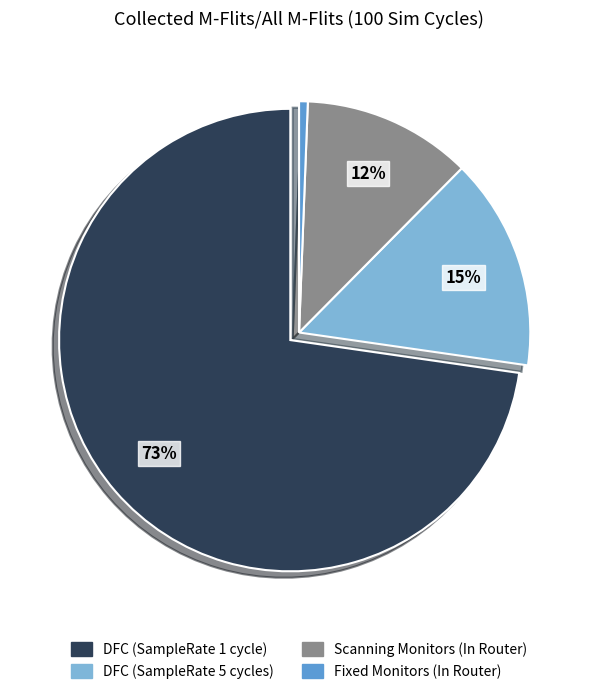

What is the majority slice?

DFC (SampleRate 1 cycle)